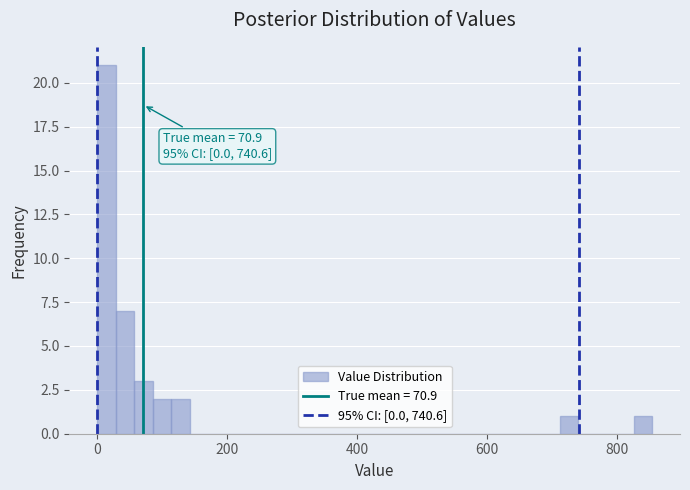

Around what value on the x-axis is the tallest bar? Give the approximate position of its centre, as read against the axis.

20